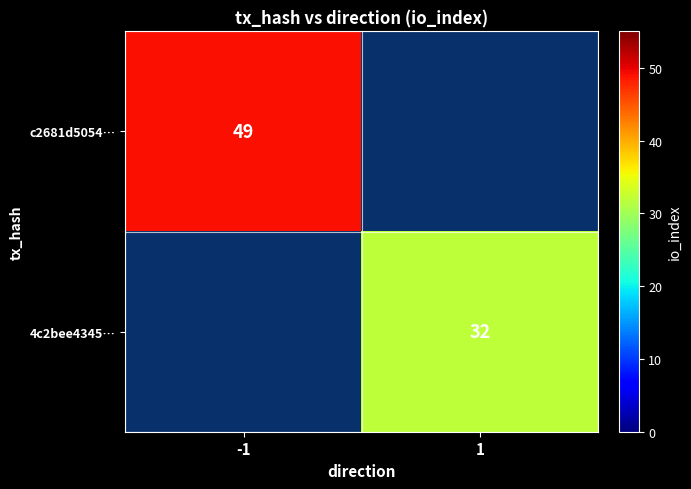

Which series has the largest range (max minus min)?

c2681d5054…